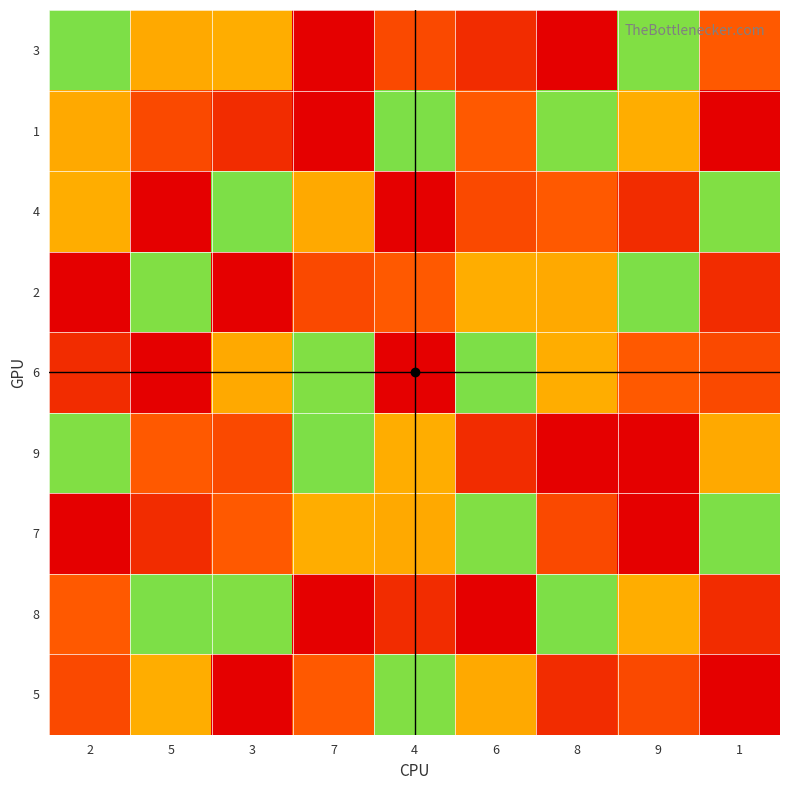

Which category has the lowest value across all series?

7